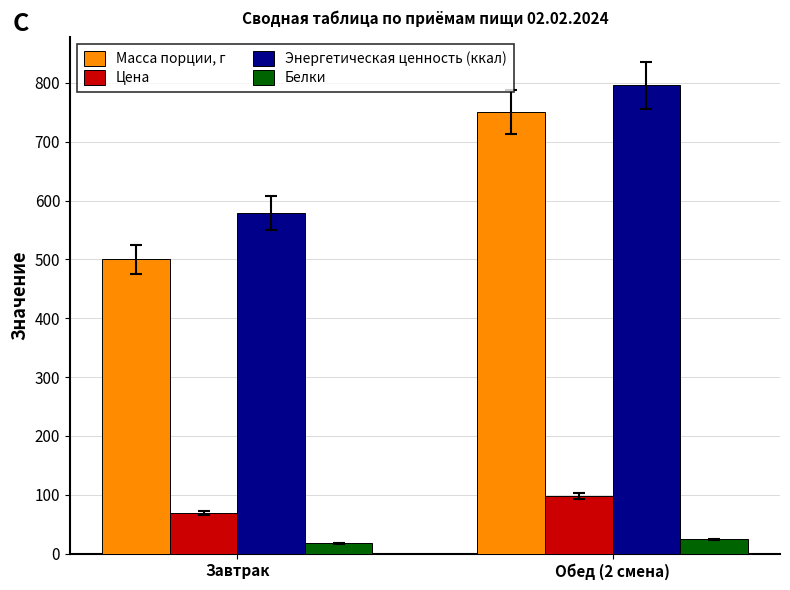

At which label does Масса порции, г reach its peak?

Обед (2 смена)